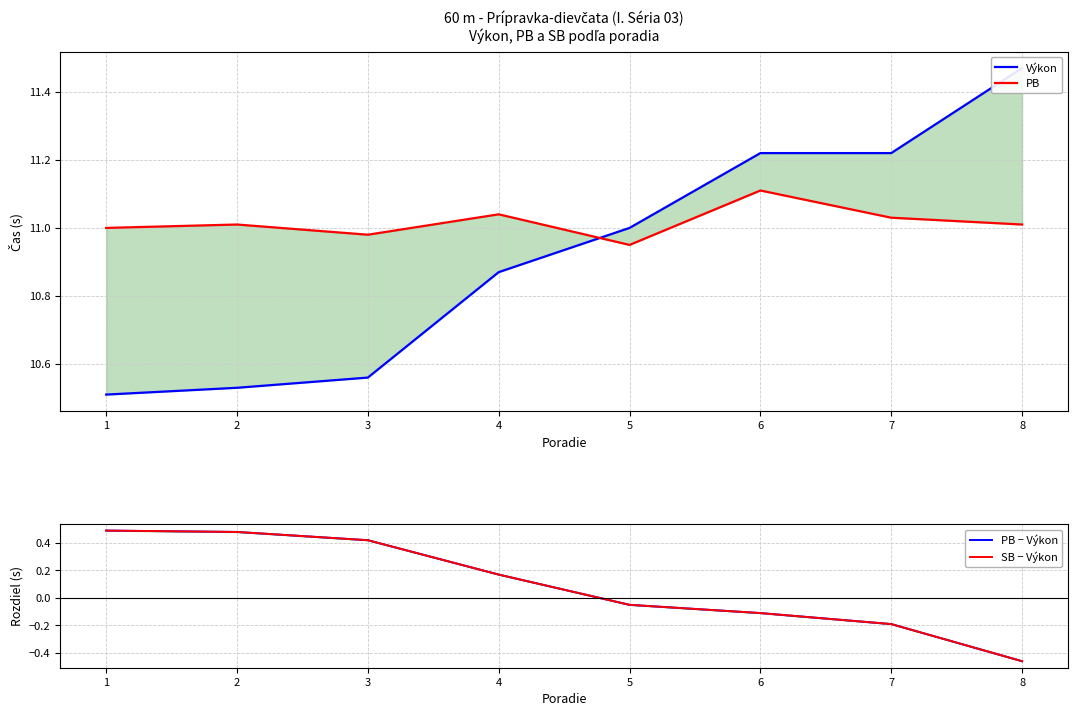

Reading left to right, extract all data points from this chart.

Výkon: 1=10.5	2=10.5	3=10.6	4=10.9	5=11.0	6=11.2	7=11.2	8=11.5
PB: 1=11.0	2=11.0	3=11.0	4=11.0	5=10.9	6=11.1	7=11.0	8=11.0
PB − Výkon: 1=0.5	2=0.5	3=0.4	4=0.2	5=-0.1	6=-0.1	7=-0.2	8=-0.5
SB − Výkon: 1=0.5	2=0.5	3=0.4	4=0.2	5=-0.1	6=-0.1	7=-0.2	8=-0.5